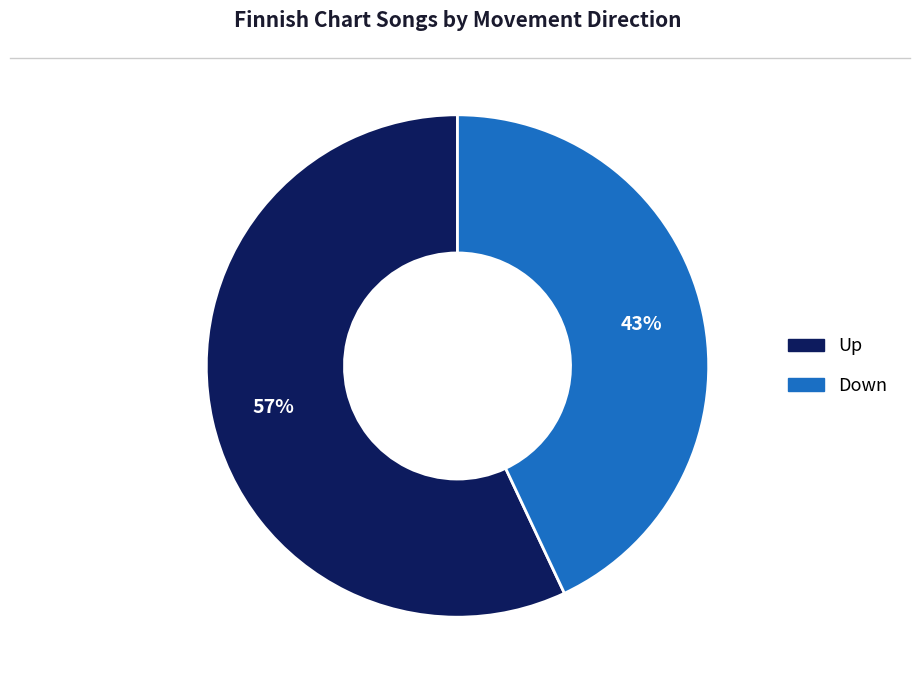

Does any single category account for the majority?

Yes